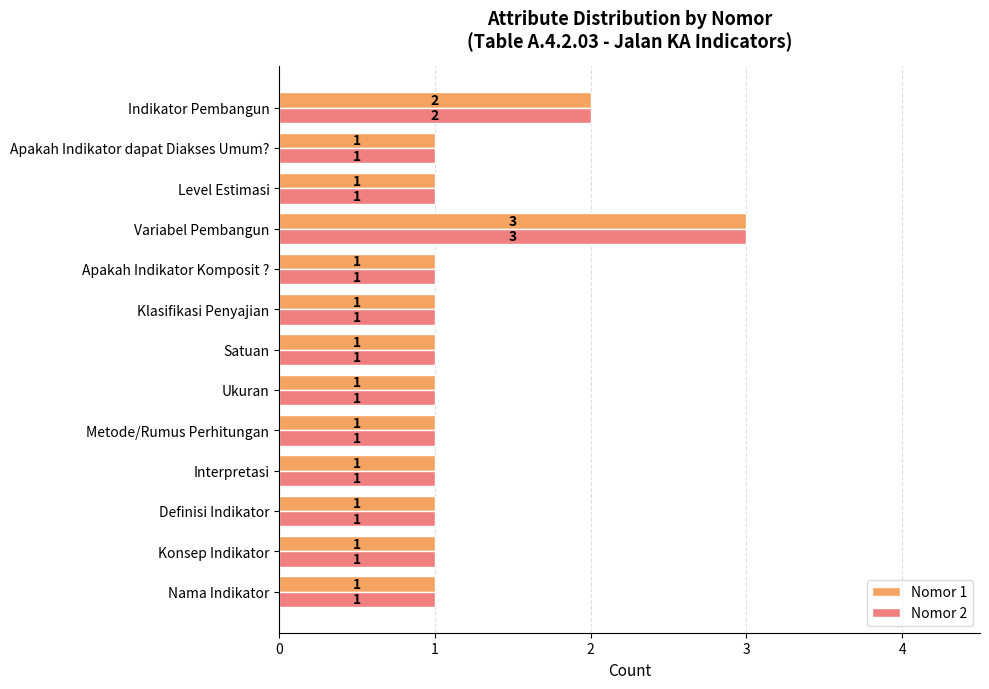

Is the value of Nomor 1 at Level Estimasi greater than the value of Nomor 2 at Indikator Pembangun?

No